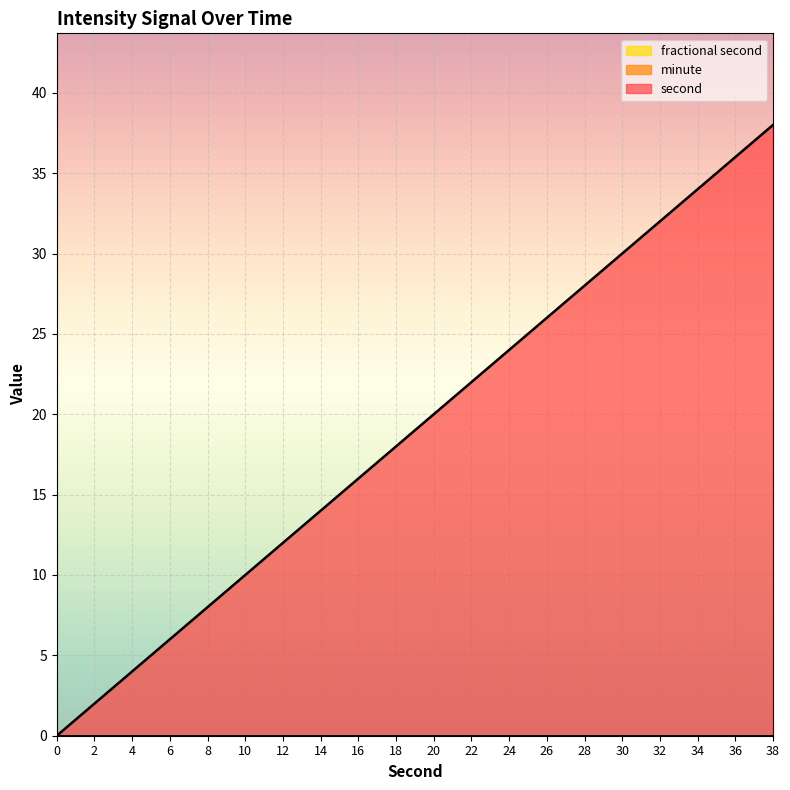

True or false: minute and second intersect in this chart.

False